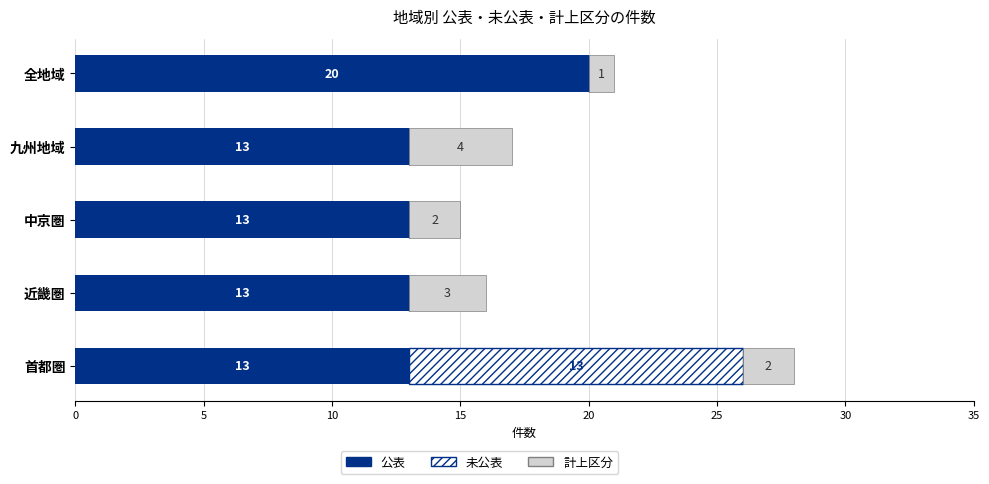

Which category has the highest value in the 公表 series?

全地域